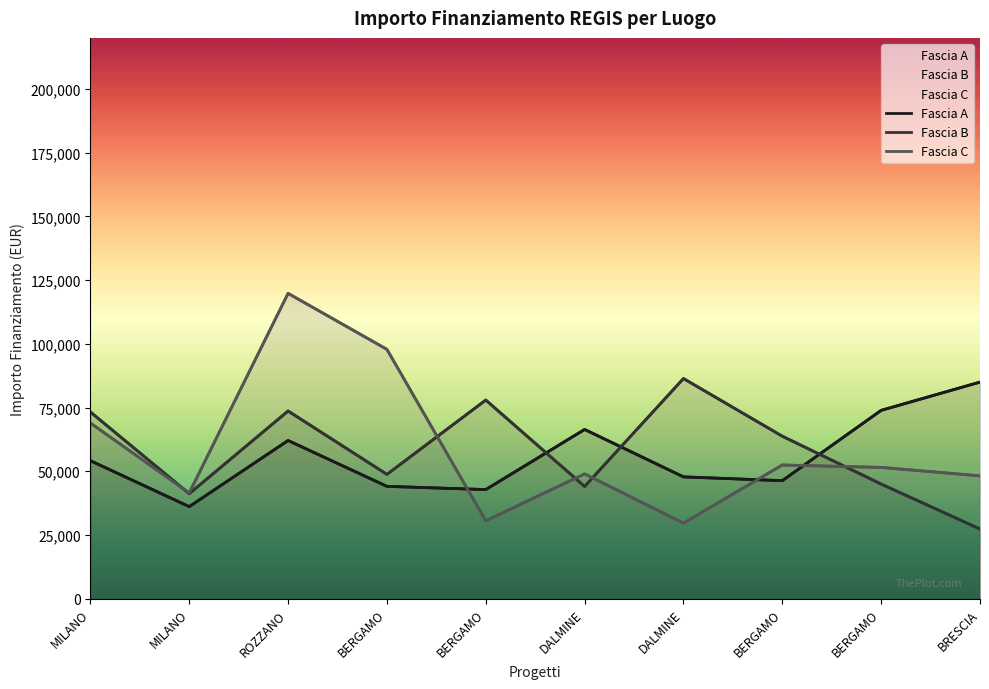

What is the total value across all series at MILANO?

196320.5